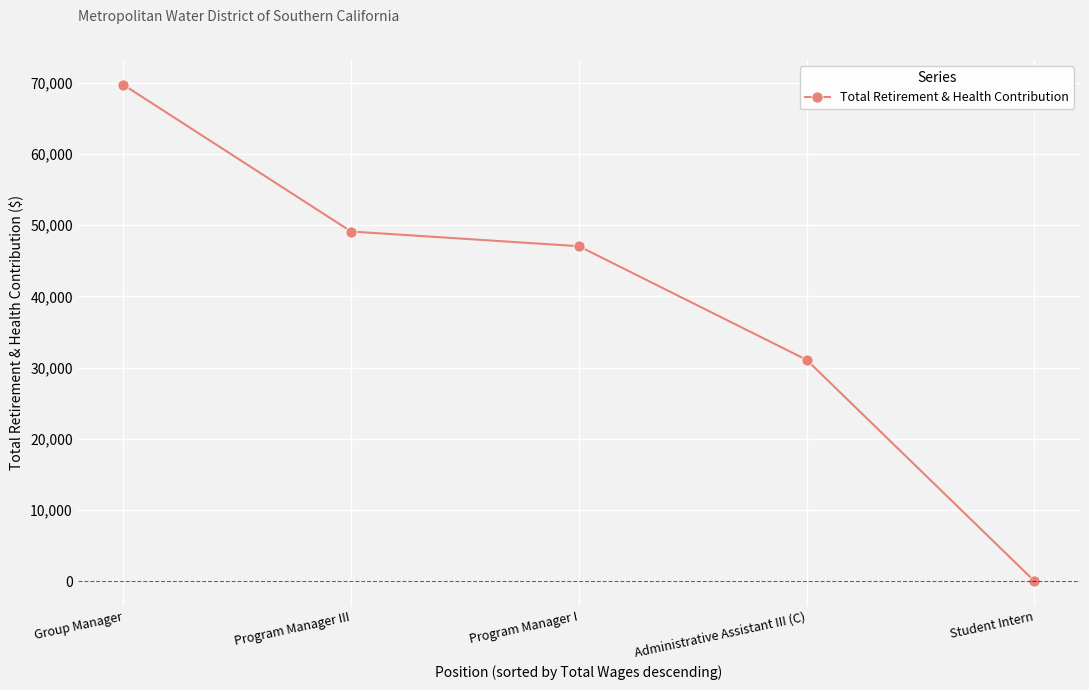

Reading left to right, what are all the values shown in this chart?

69719	49101	47037	31072	0